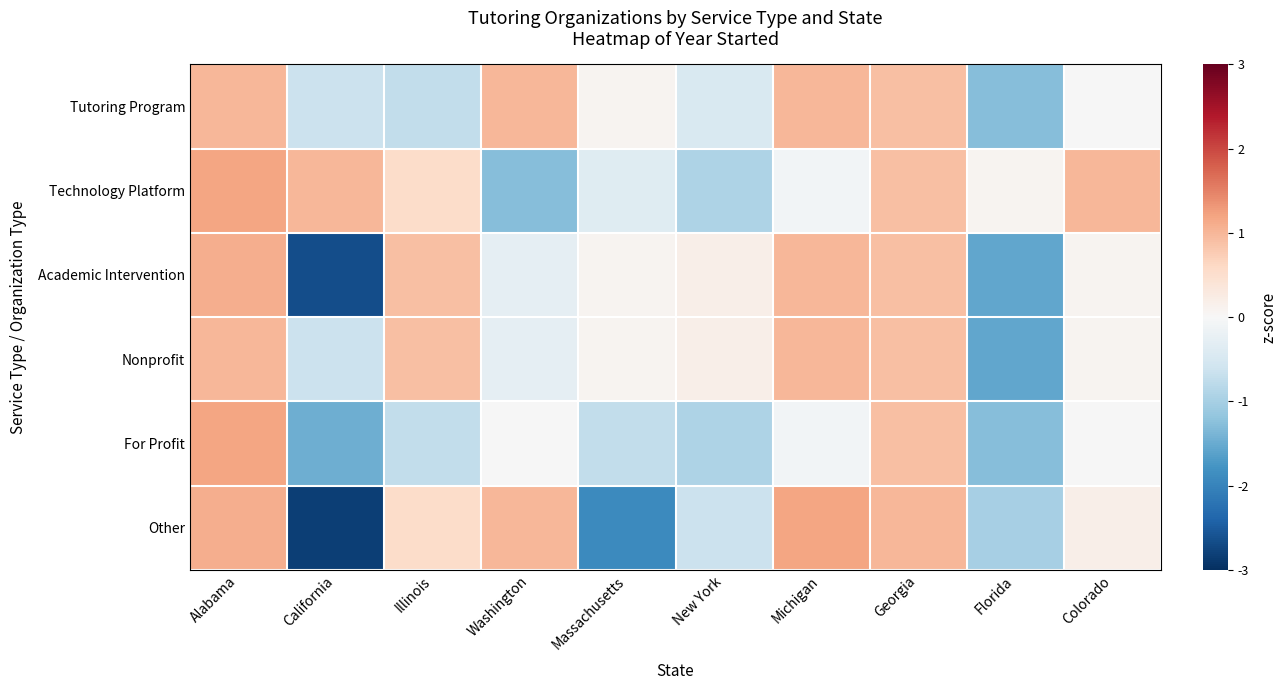

Reading left to right, what are all the values shown in this chart?

Tutoring Program: Alabama=1.0	California=-0.6	Illinois=-0.7	Washington=1.0	Massachusetts=0.1	New York=-0.5	Michigan=1.0	Georgia=0.9	Florida=-1.3	Colorado=-0.0
Technology Platform: Alabama=1.2	California=1.0	Illinois=0.5	Washington=-1.3	Massachusetts=-0.4	New York=-0.9	Michigan=-0.1	Georgia=0.9	Florida=0.1	Colorado=1.0
Academic Intervention: Alabama=1.1	California=-2.7	Illinois=0.9	Washington=-0.3	Massachusetts=0.1	New York=0.2	Michigan=1.0	Georgia=0.9	Florida=-1.6	Colorado=0.1
Nonprofit: Alabama=1.0	California=-0.6	Illinois=0.9	Washington=-0.3	Massachusetts=0.1	New York=0.2	Michigan=1.0	Georgia=0.9	Florida=-1.6	Colorado=0.1
For Profit: Alabama=1.2	California=-1.5	Illinois=-0.7	Washington=-0.0	Massachusetts=-0.7	New York=-0.9	Michigan=-0.1	Georgia=0.9	Florida=-1.3	Colorado=-0.0
Other: Alabama=1.1	California=-2.8	Illinois=0.5	Washington=1.0	Massachusetts=-1.9	New York=-0.6	Michigan=1.2	Georgia=1.0	Florida=-1.0	Colorado=0.2